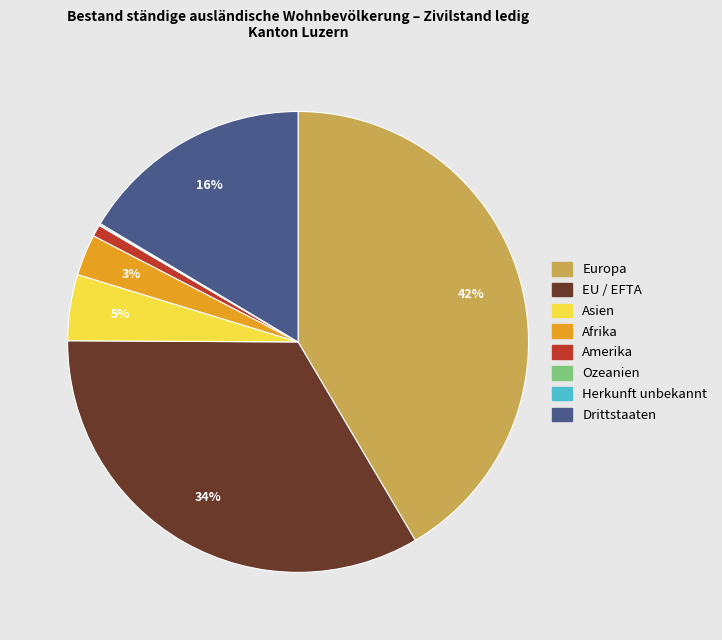

Does any single category account for the majority?

No